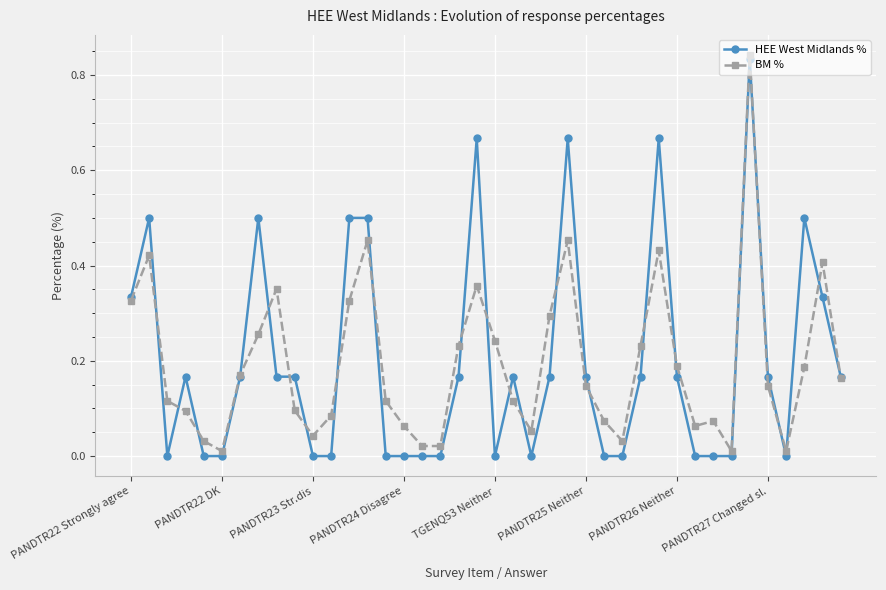

True or false: HEE West Midlands % has more than 1 points higher than both neighbors.

True